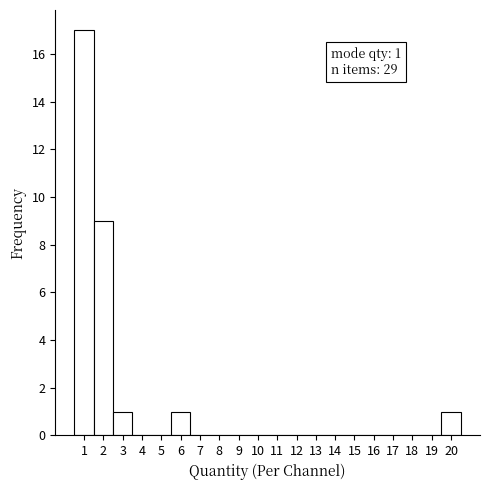

Which range on the x-axis has the tallest bar?

0.5 to 1.5